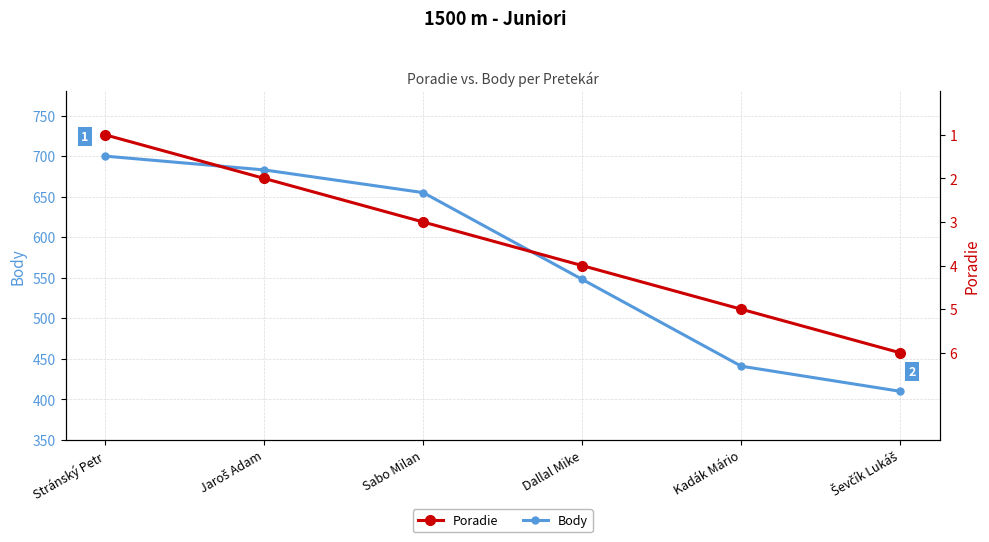

Which series has the widest spread of values?

Body